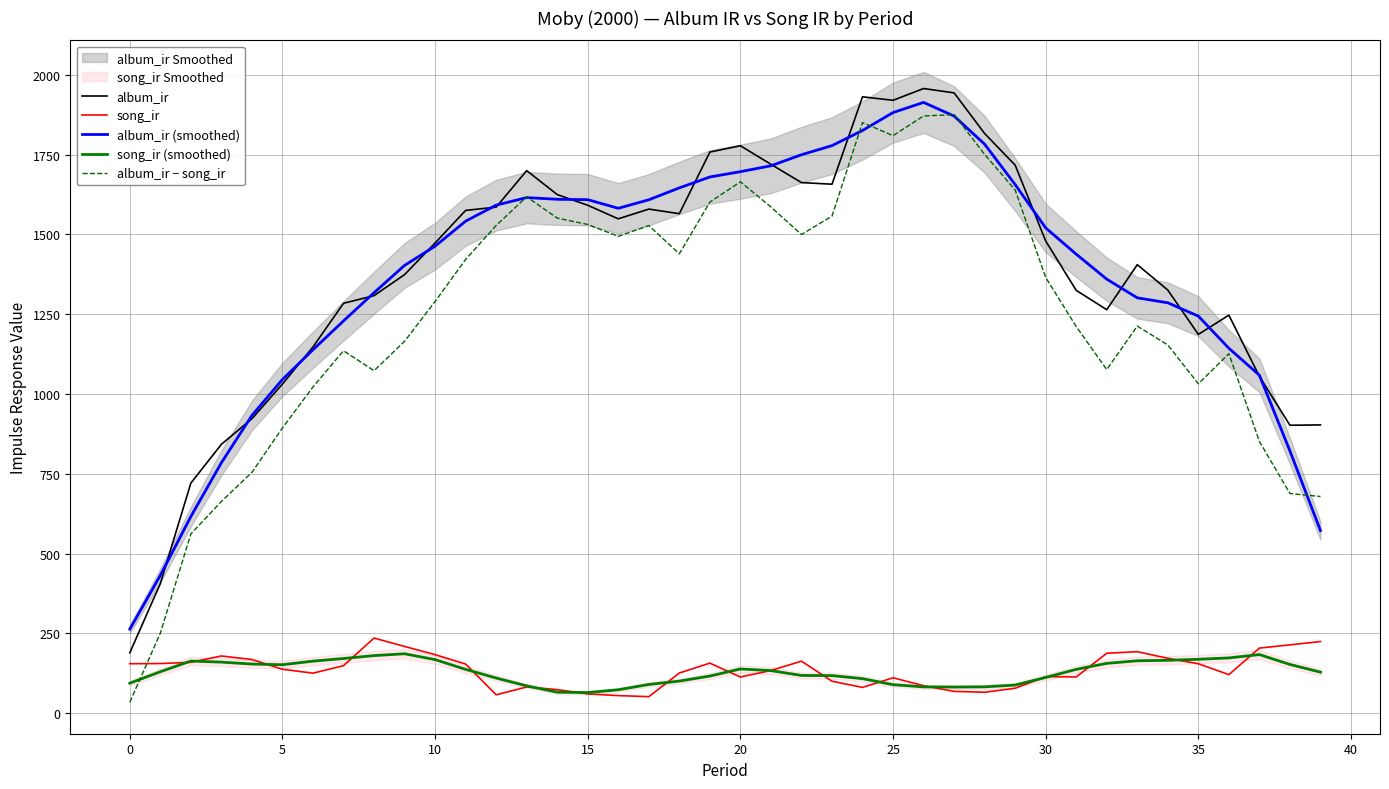

True or false: album_ir and song_ir (smoothed) intersect in this chart.

False